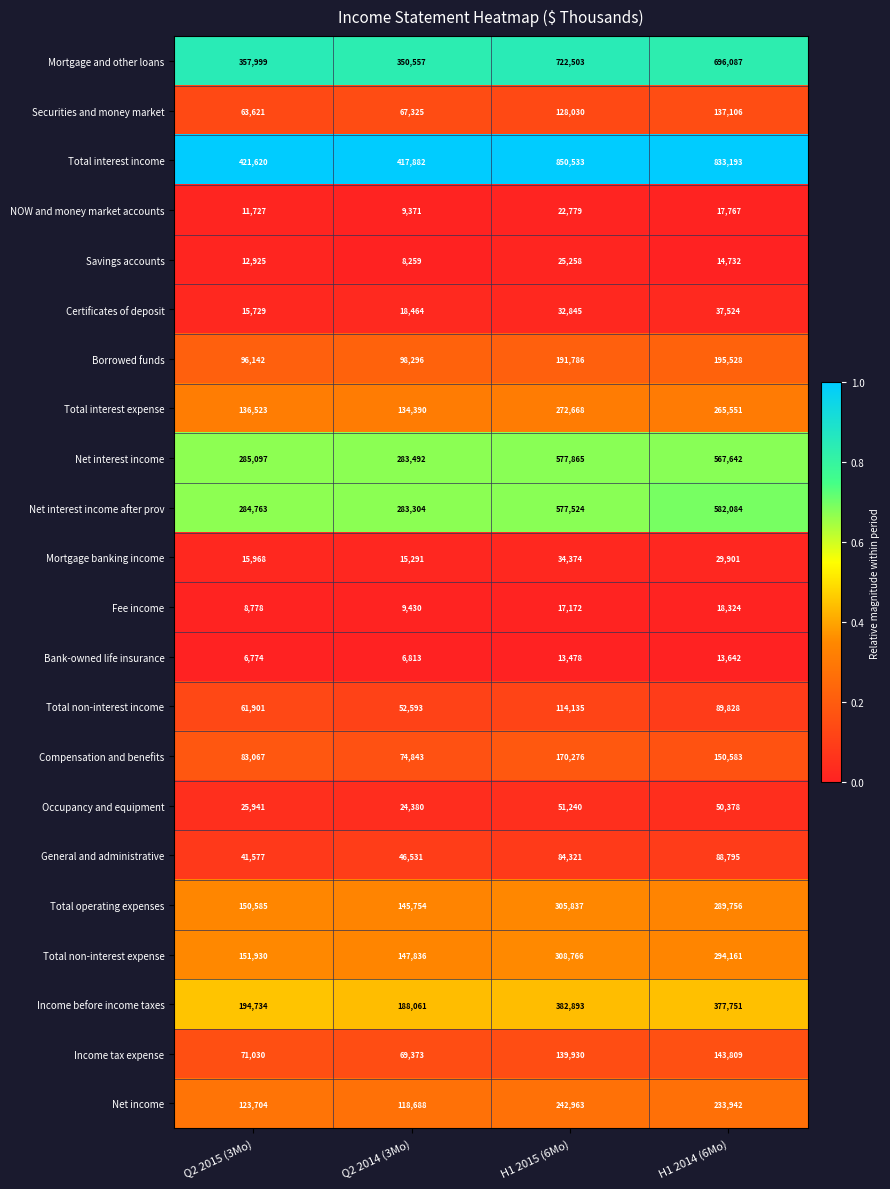

Rank the series by their maximum value, from highest to lowest.

Total interest income, Mortgage and other loans, Net interest income after prov, Net interest income, Income before income taxes, Total non-interest expense, Total operating expenses, Total interest expense, Net income, Borrowed funds, Compensation and benefits, Income tax expense, Securities and money market, Total non-interest income, General and administrative, Occupancy and equipment, Certificates of deposit, Mortgage banking income, Savings accounts, NOW and money market accounts, Fee income, Bank-owned life insurance